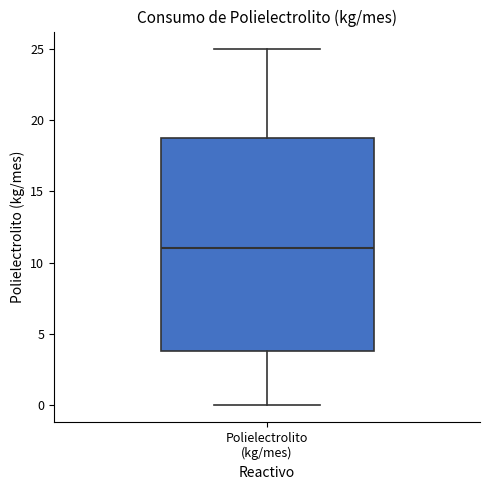

Where is the upper edge of the box for Polielectrolito (kg/mes) on the y-axis? The values are not printed on the chart, so give them approximately, as read against the axis.

19